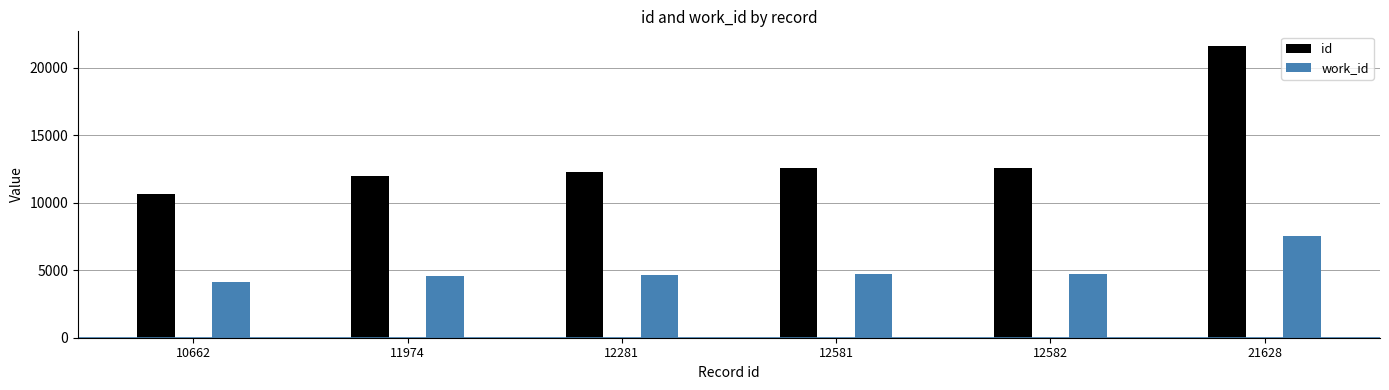

What is the average value of the work_id series?

5067